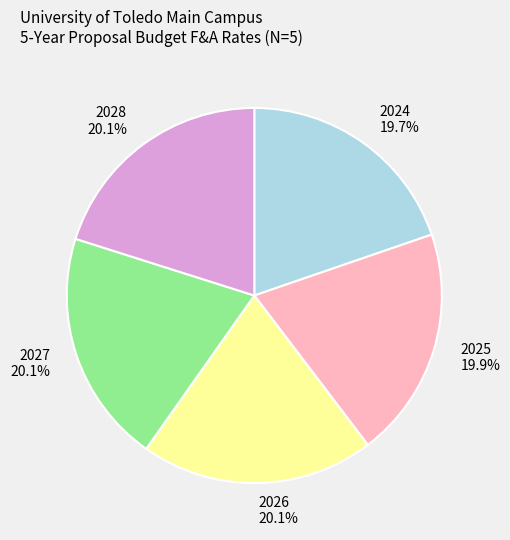

What percentage is NOT represented by 2028?

79.9%